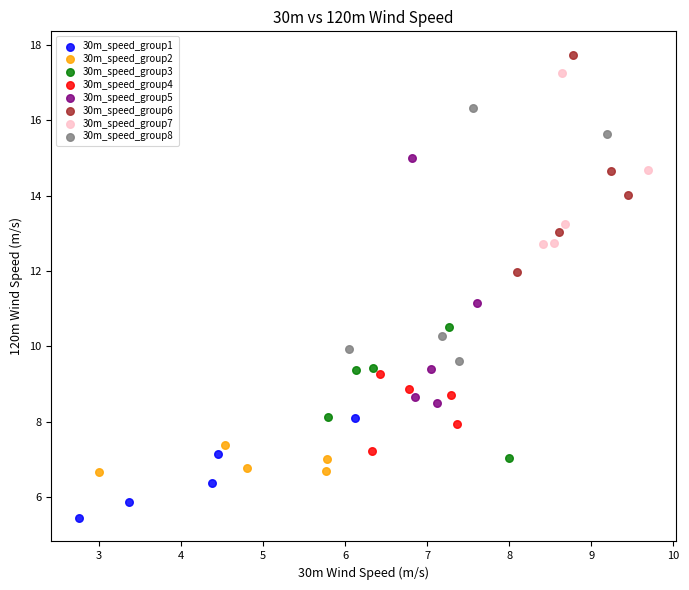

Which series contains the lowest Y value?

30m_speed_group1